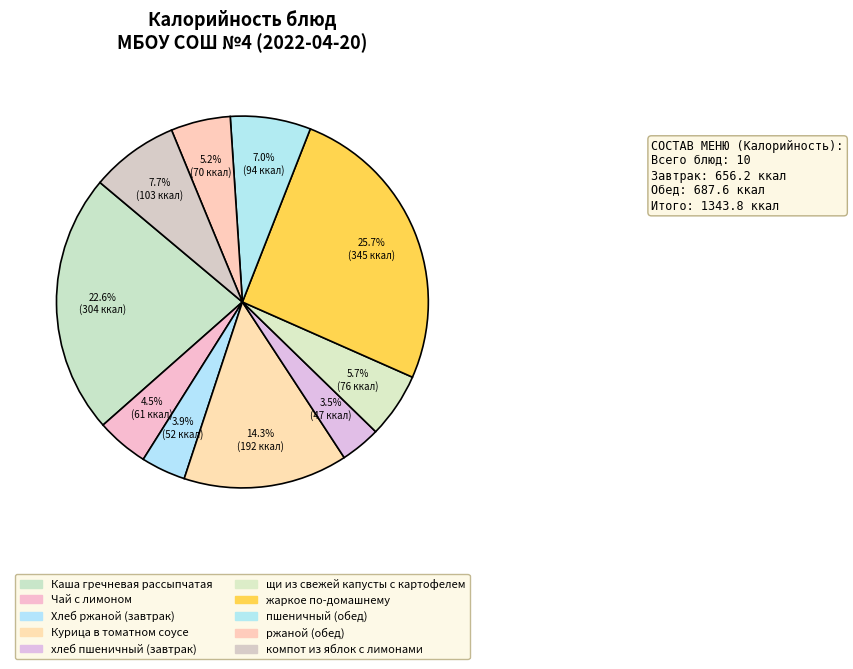

Count the number of slices in the pie.

10